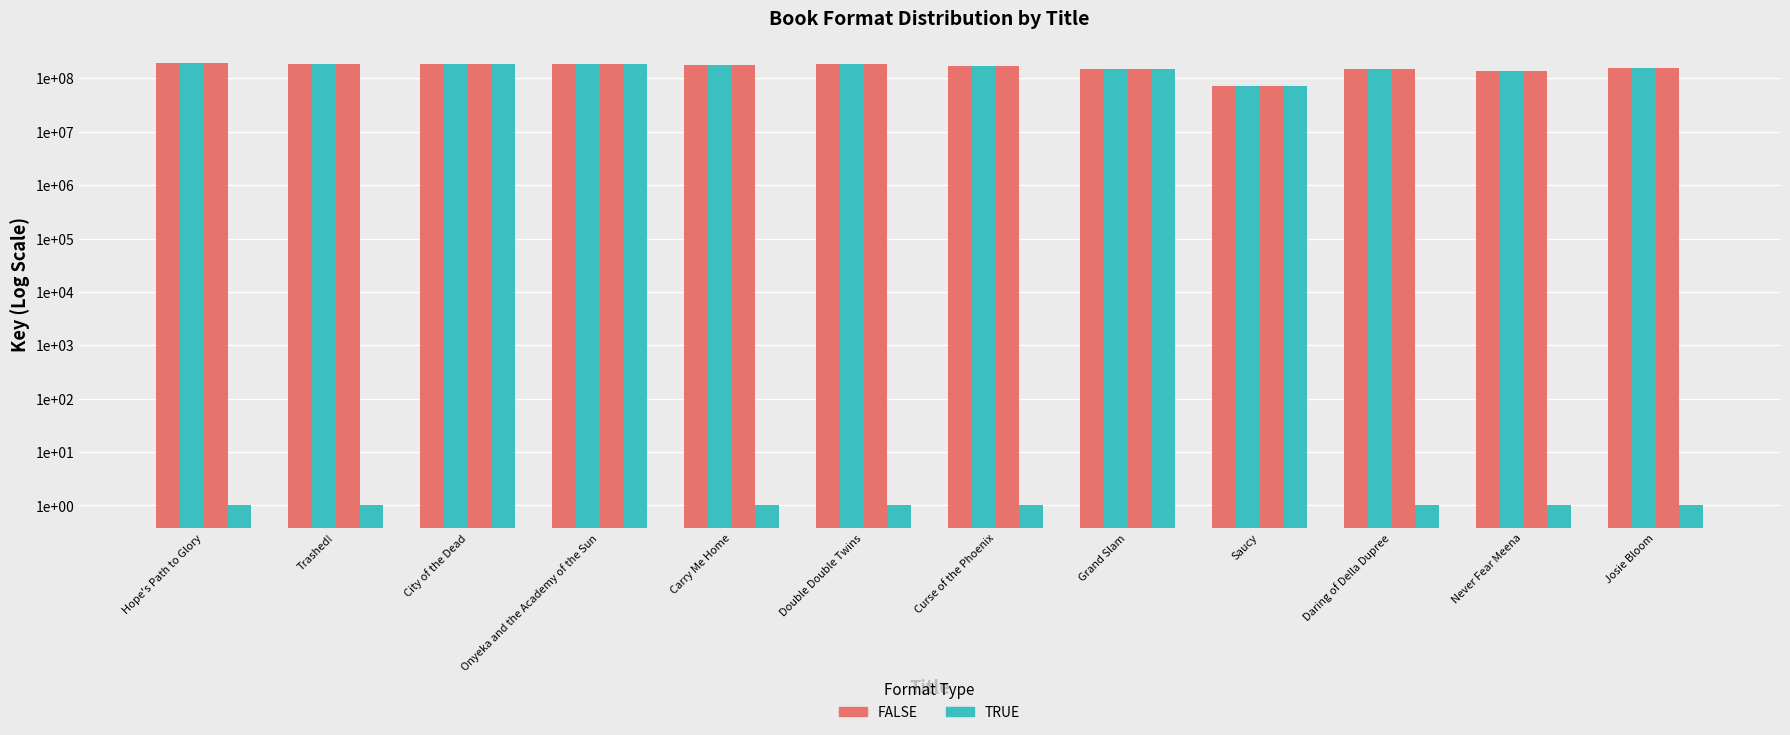

What is the approximate value of eBook at City of the Dead?

186645799